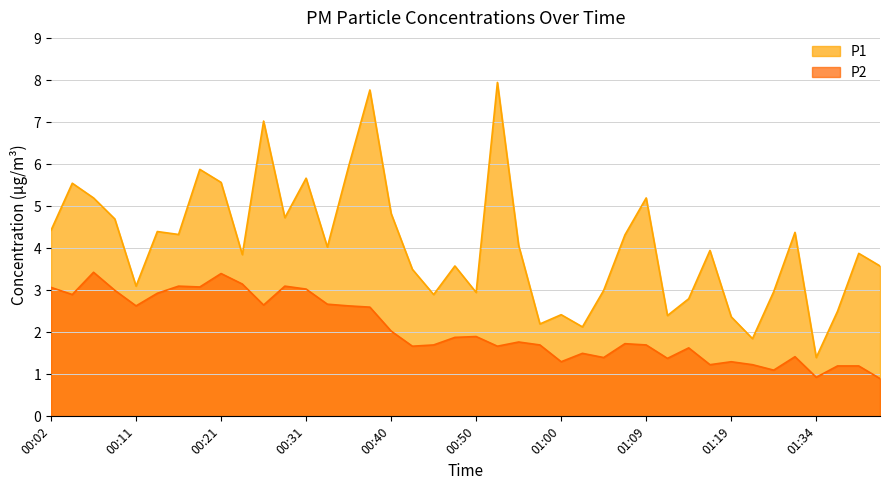

Reading left to right, extract all data points from this chart.

P1: 4.4	5.5	5.2	4.7	3.1	4.4	4.3	5.9	5.6	3.9	7.0	4.7	5.7	4.0	6.0	7.8	4.8	3.5	2.9	3.6	3.0	8.0	4.1	2.2	2.4	2.1	3.0	4.3	5.2	2.4	2.8	4.0	2.4	1.9	3.0	4.4	1.4	2.5	3.9	3.6
P2: 3.1	2.9	3.4	3.0	2.6	2.9	3.1	3.1	3.4	3.1	2.6	3.1	3.0	2.7	2.6	2.6	2.0	1.7	1.7	1.9	1.9	1.7	1.8	1.7	1.3	1.5	1.4	1.7	1.7	1.4	1.6	1.2	1.3	1.2	1.1	1.4	0.9	1.2	1.2	0.9